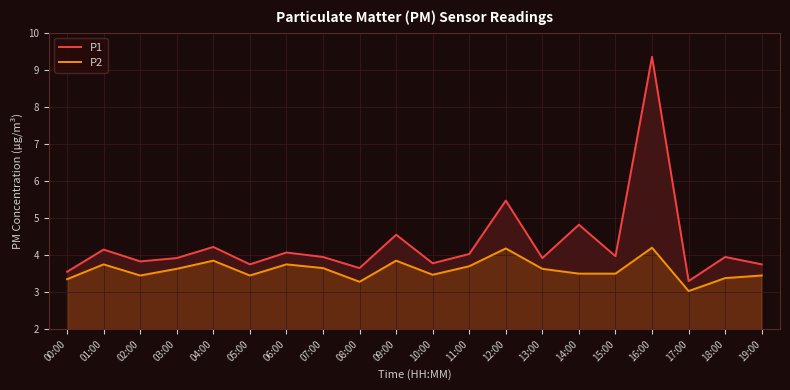

Reading left to right, what are all the values shown in this chart?

P1: 3.5	4.2	3.8	3.9	4.2	3.8	4.1	4.0	3.6	4.5	3.8	4.0	5.5	3.9	4.8	4.0	9.3	3.3	4.0	3.8
P2: 3.4	3.8	3.5	3.6	3.9	3.5	3.8	3.6	3.3	3.9	3.5	3.7	4.2	3.6	3.5	3.5	4.2	3.0	3.4	3.5